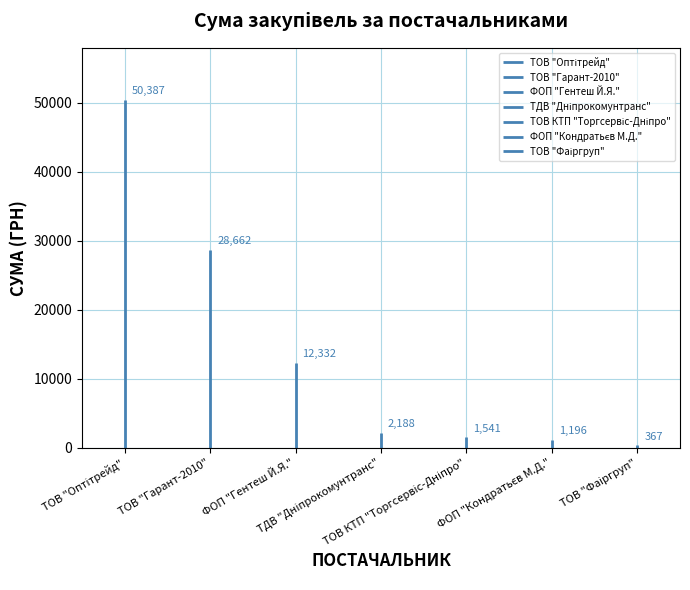

Are the bars horizontal?

No